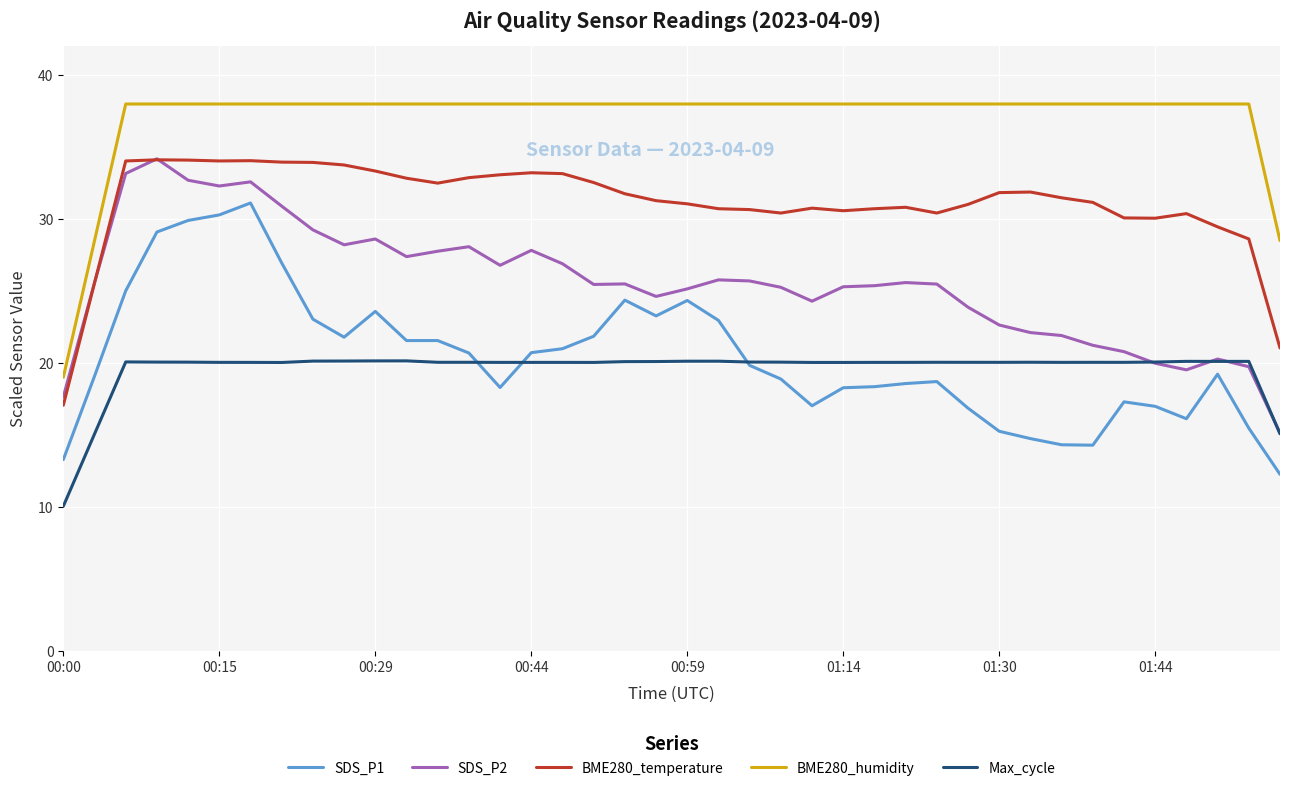

What is the maximum value shown in the chart?

38.0